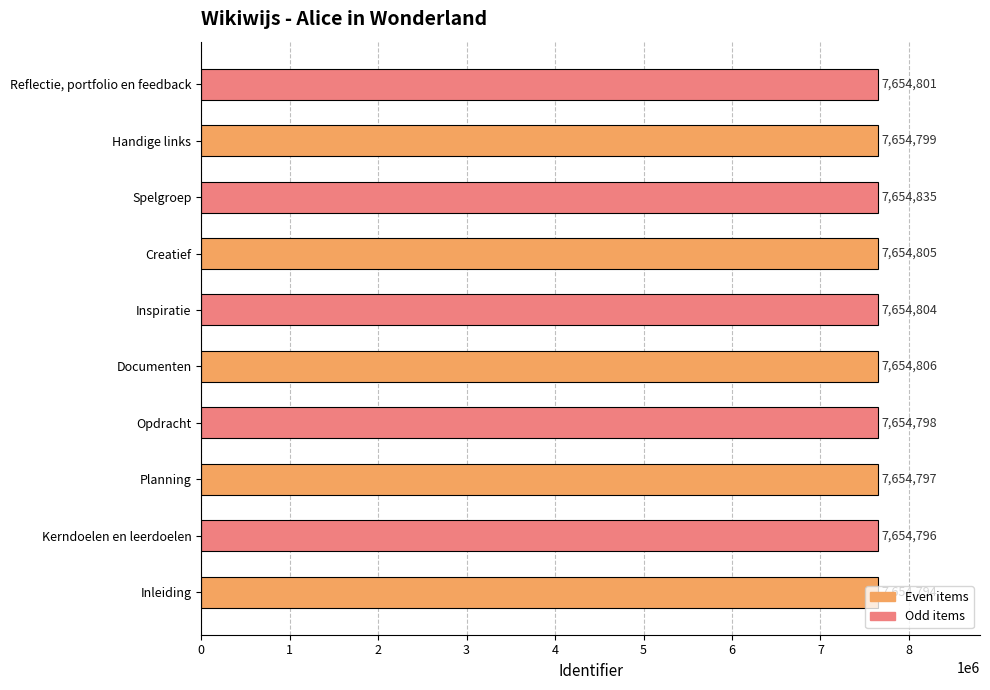

What is the difference between the second highest and minimum values?

12